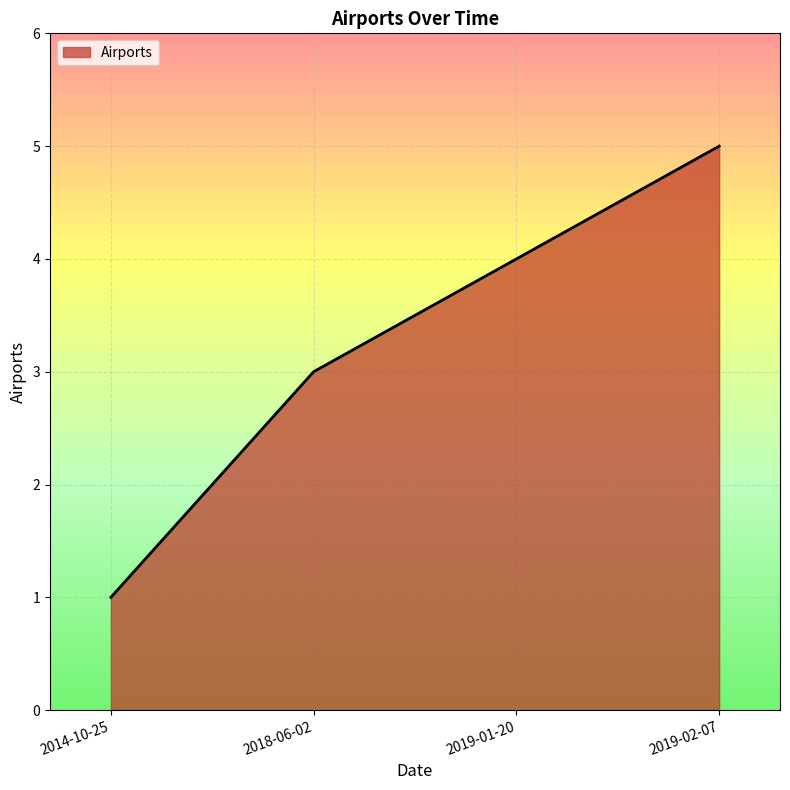

What is the maximum value shown in the chart?

5